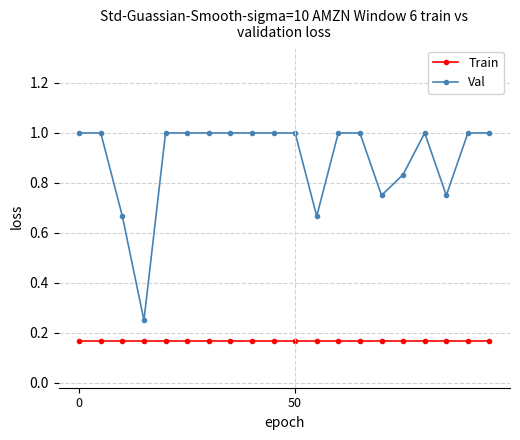

True or false: Train and Val cross at least once.

False